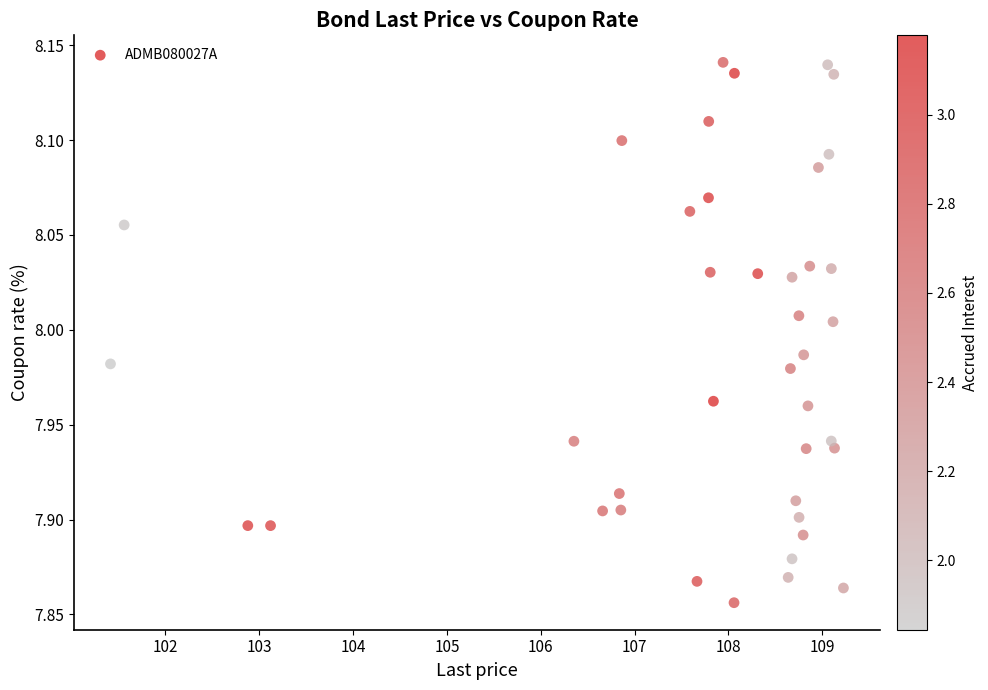

What is the range of Y values (max minus min)?

0.3